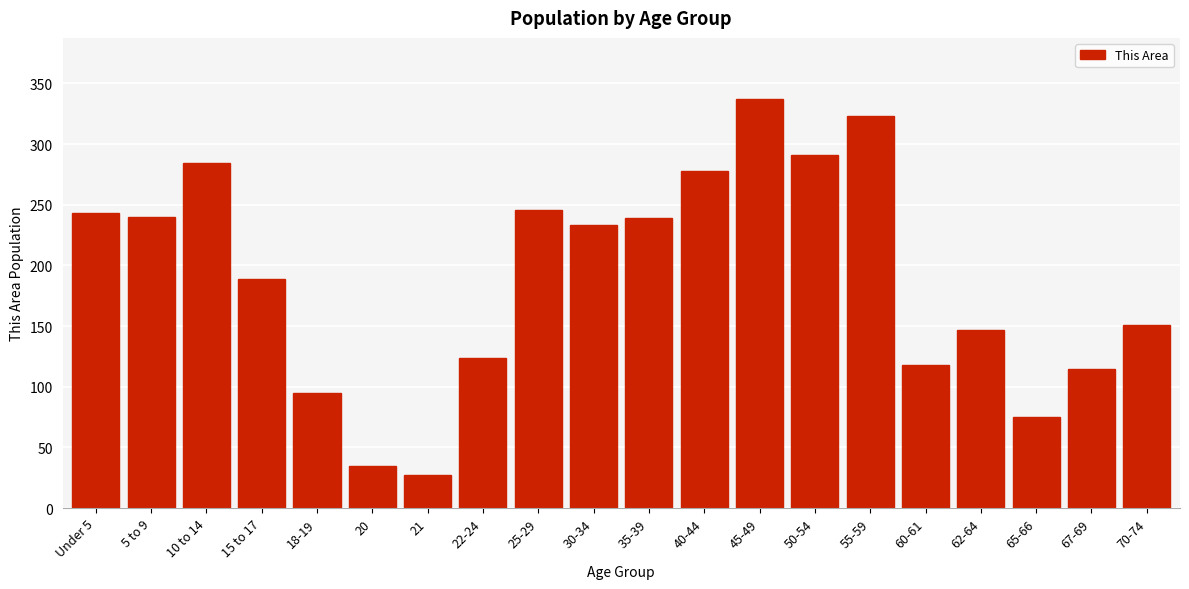

True or false: the data shows 278 at 40-44.

True